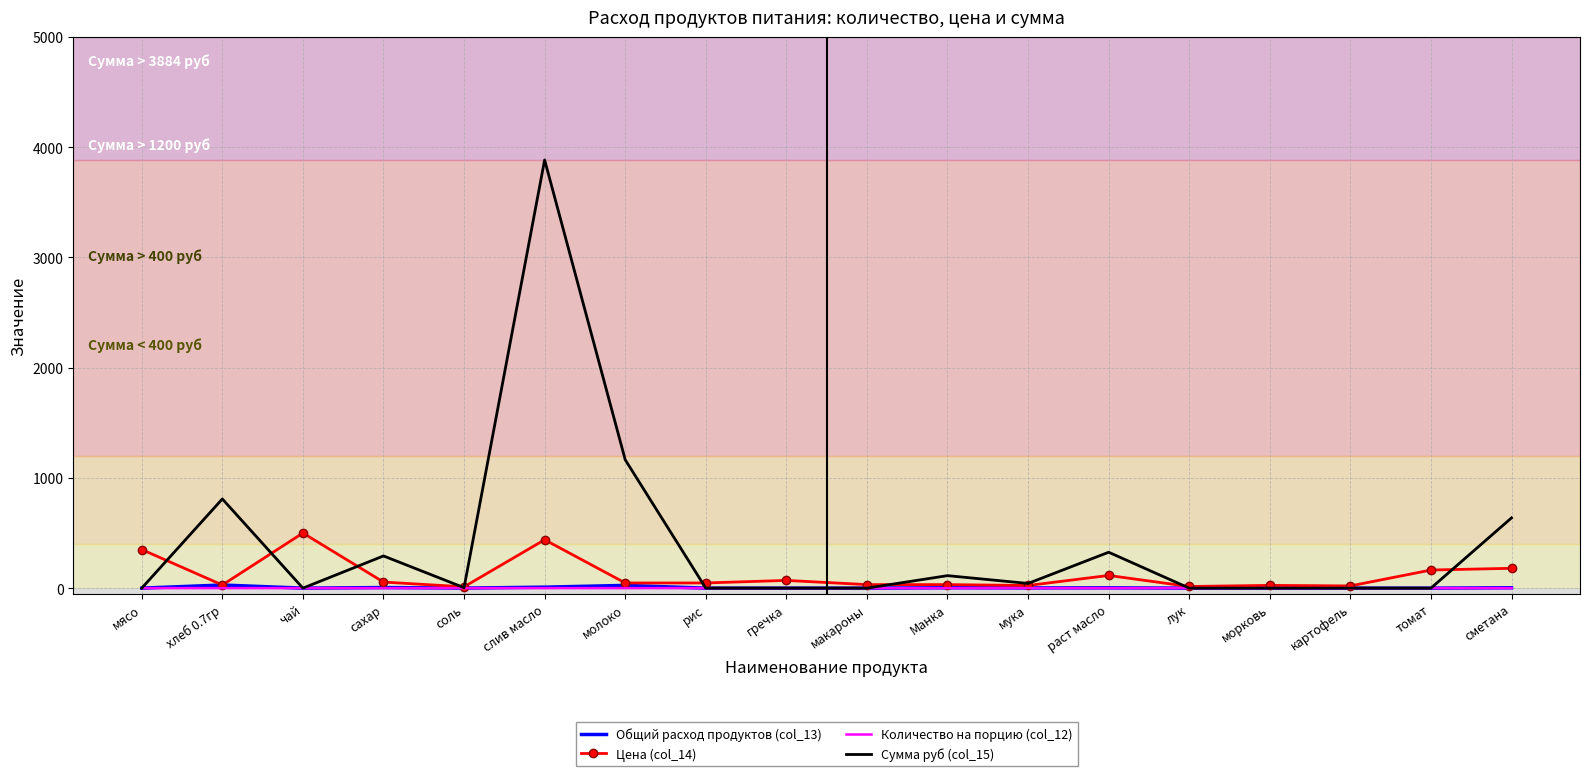

Which series changed the most between слив масло and картофель?

Сумма руб (col_15)